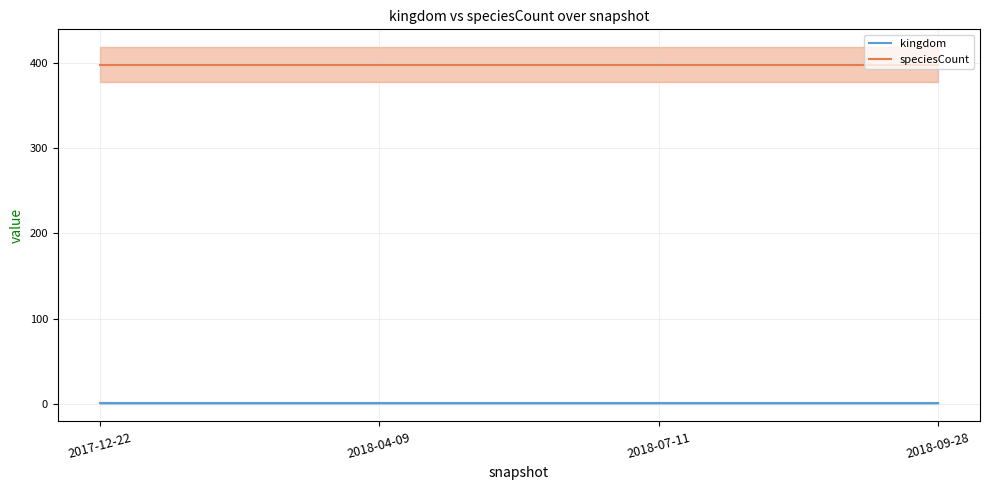

List the series in order of their peak value, lowest first.

kingdom, speciesCount